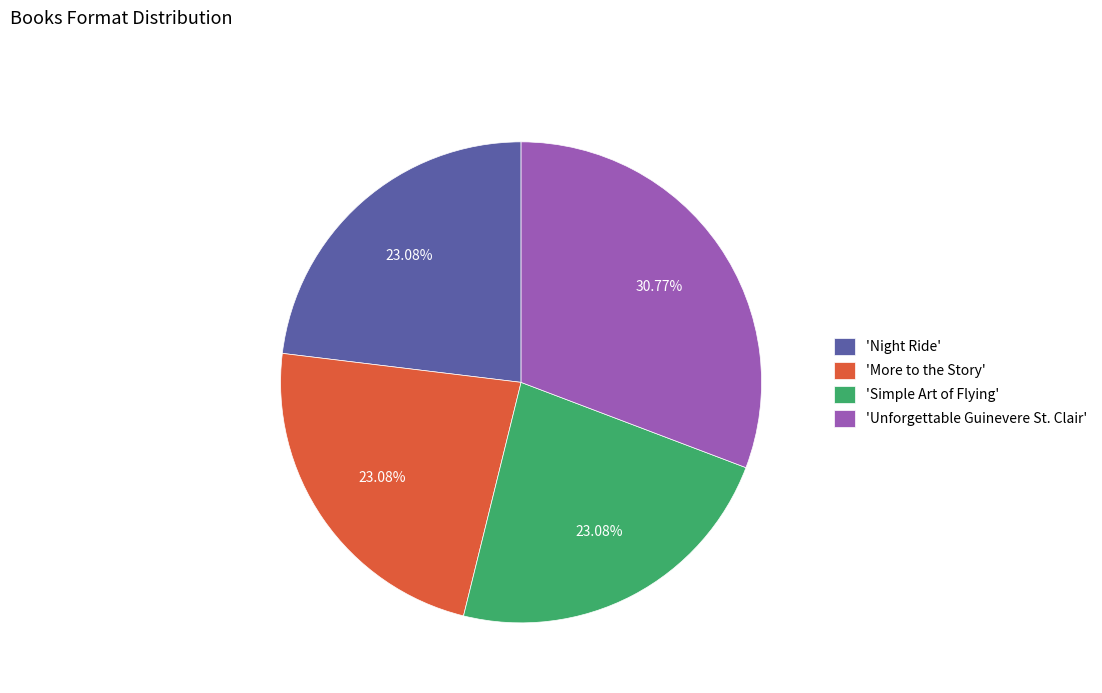

Is the sum of 'More to the Story' and 'Simple Art of Flying' greater than half?

No